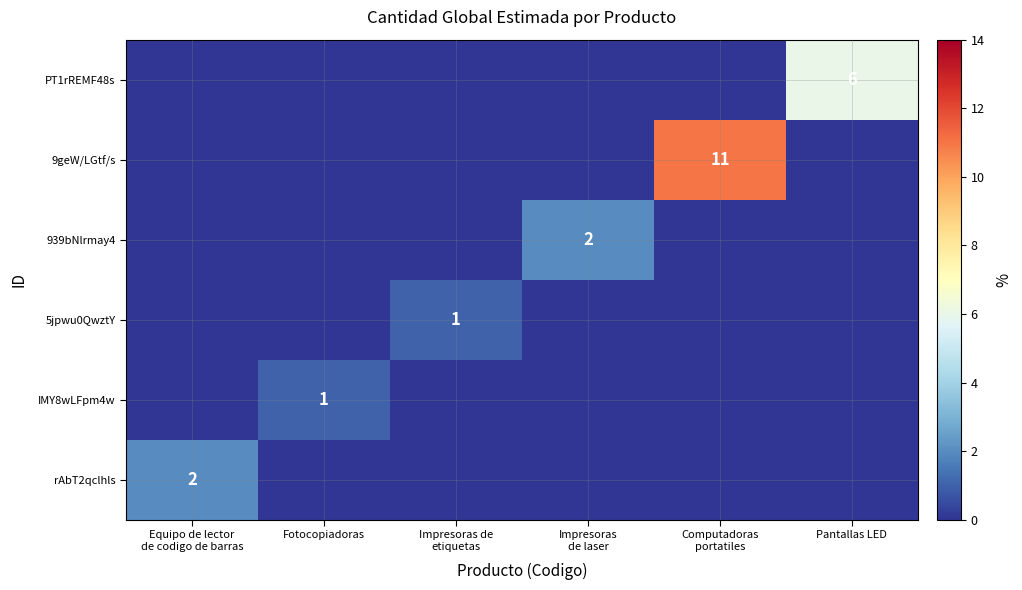

At which label does 5jpwu0QwztY reach its minimum?

Equipo de lector de codigo de barras